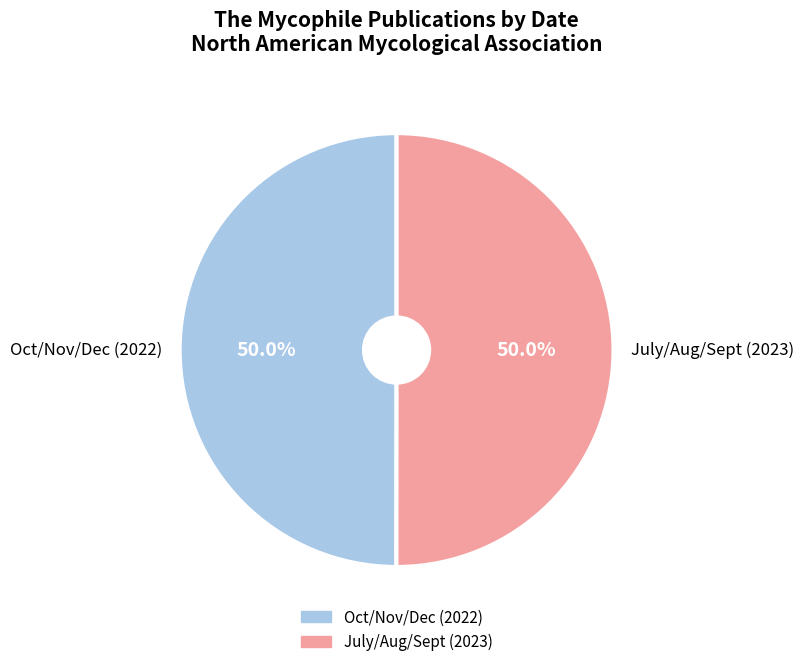

True or false: Oct/Nov/Dec (2022) accounts for 50% of the total.

True